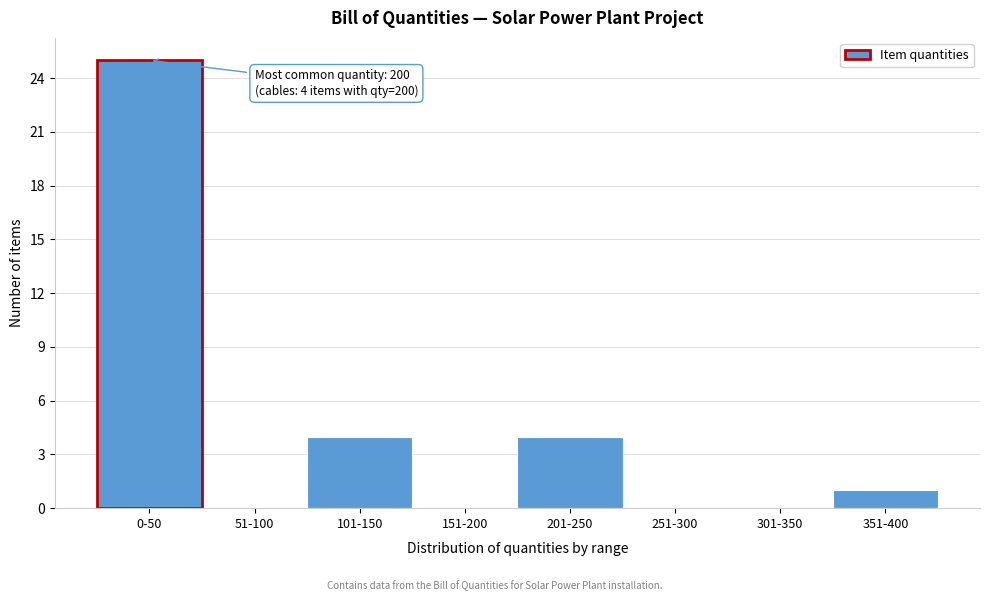

Reading right to left, list all the values displayed in this chart.

351-400=1	301-350=0	251-300=0	201-250=4	151-200=0	101-150=4	51-100=0	0-50=25